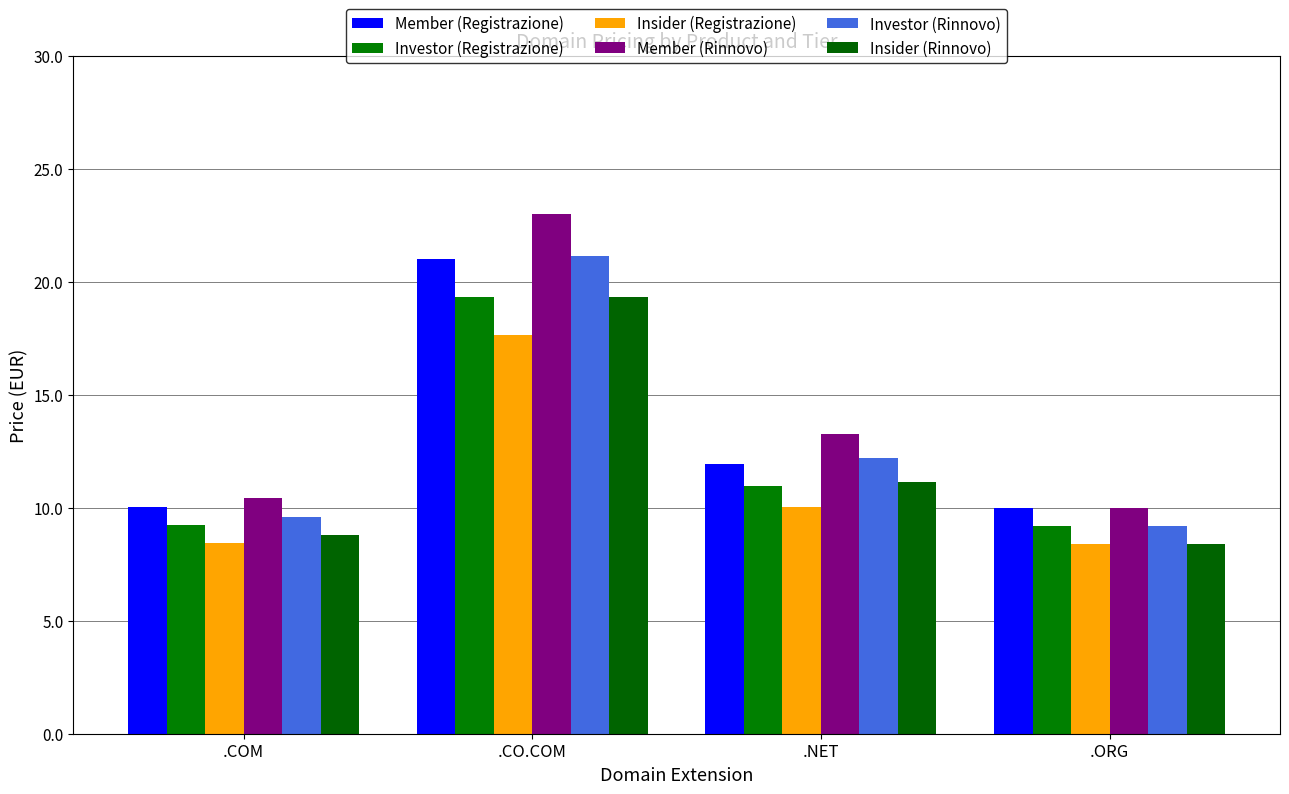

What is the sum of all Investor (Registrazione) values?

48.7